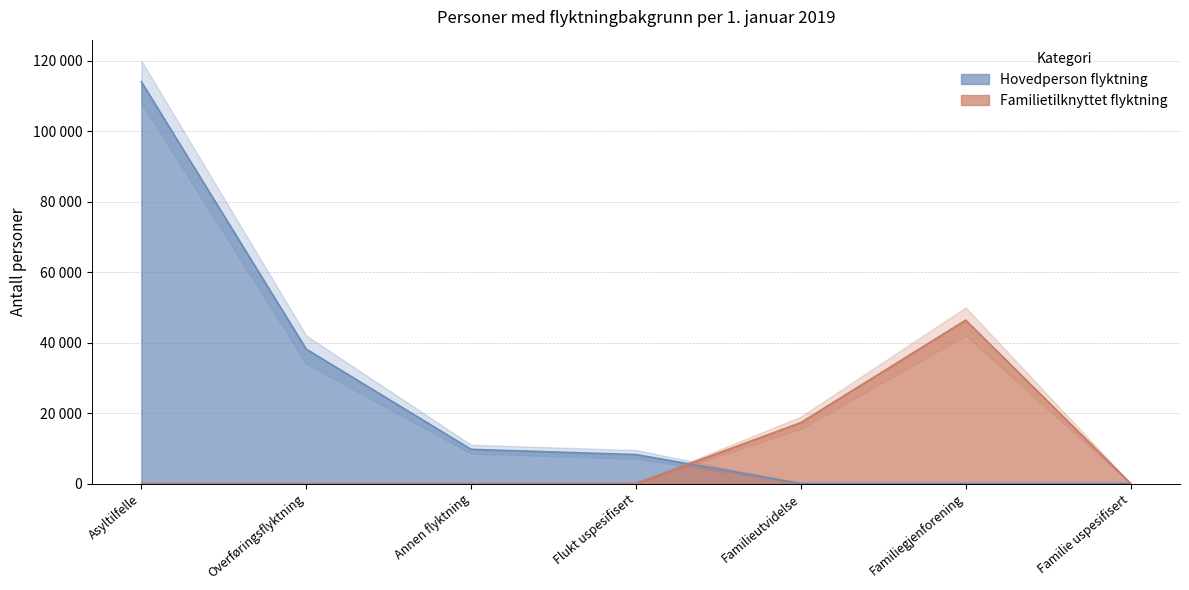

What is the difference between the maximum and minimum values in the Hovedperson flyktning series?

114028